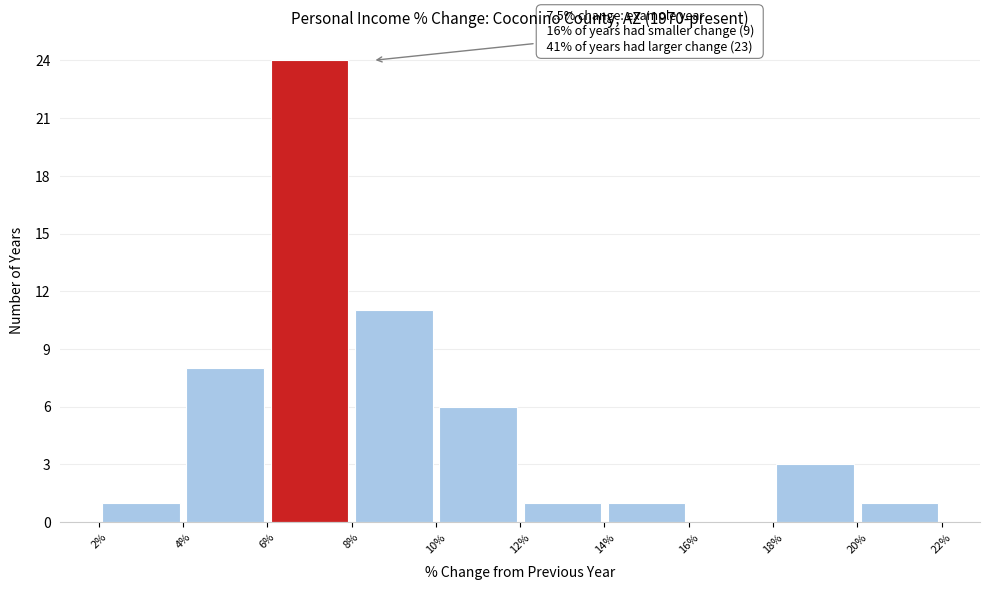

Over which range of the x-axis is the bar tallest?

6% to 8%